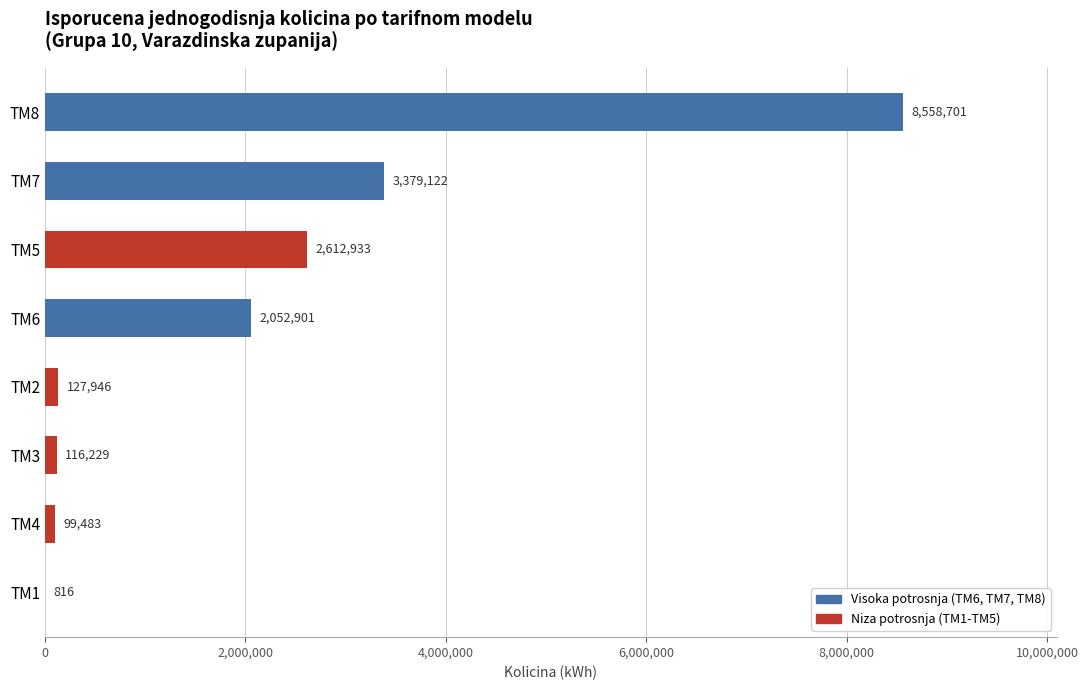

Reading bottom to top, what are all the values shown in this chart?

TM1=816	TM4=99483	TM3=116229	TM2=127946	TM6=2052901	TM5=2612933	TM7=3379122	TM8=8558701